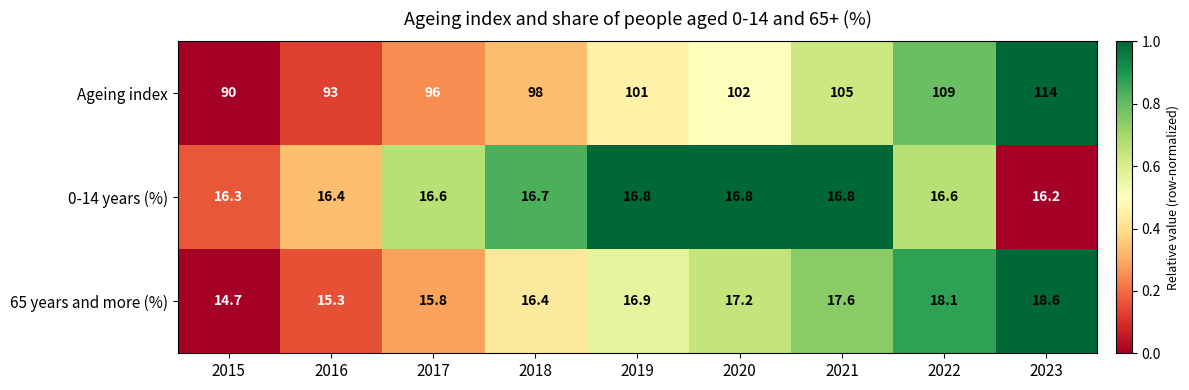

Reading left to right, list all the values displayed in this chart.

Ageing index: 90.0	93.0	96.0	98.0	101.0	102.0	105.0	109.0	114.0
0-14 years (%): 16.3	16.4	16.6	16.7	16.8	16.8	16.8	16.6	16.2
65 years and more (%): 14.7	15.3	15.8	16.4	16.9	17.2	17.6	18.1	18.6